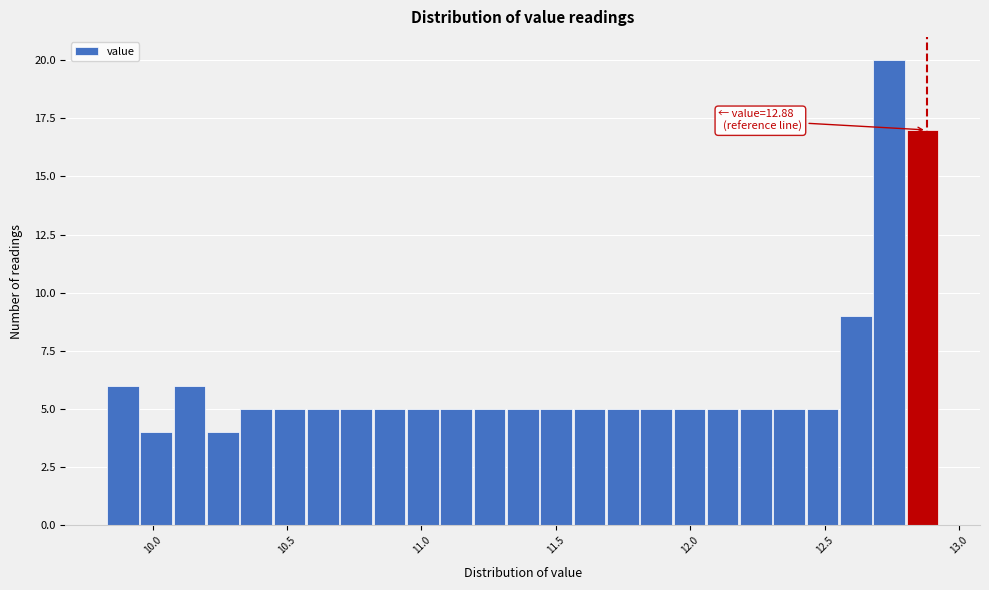

Read against the x-axis, roughly where is the centre of the tallest bar?

12.75